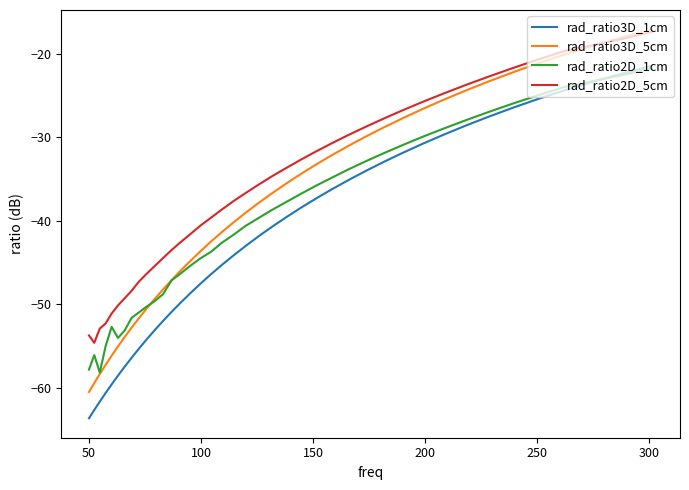

What is the average value of the rad_ratio2D_5cm series?

-36.1